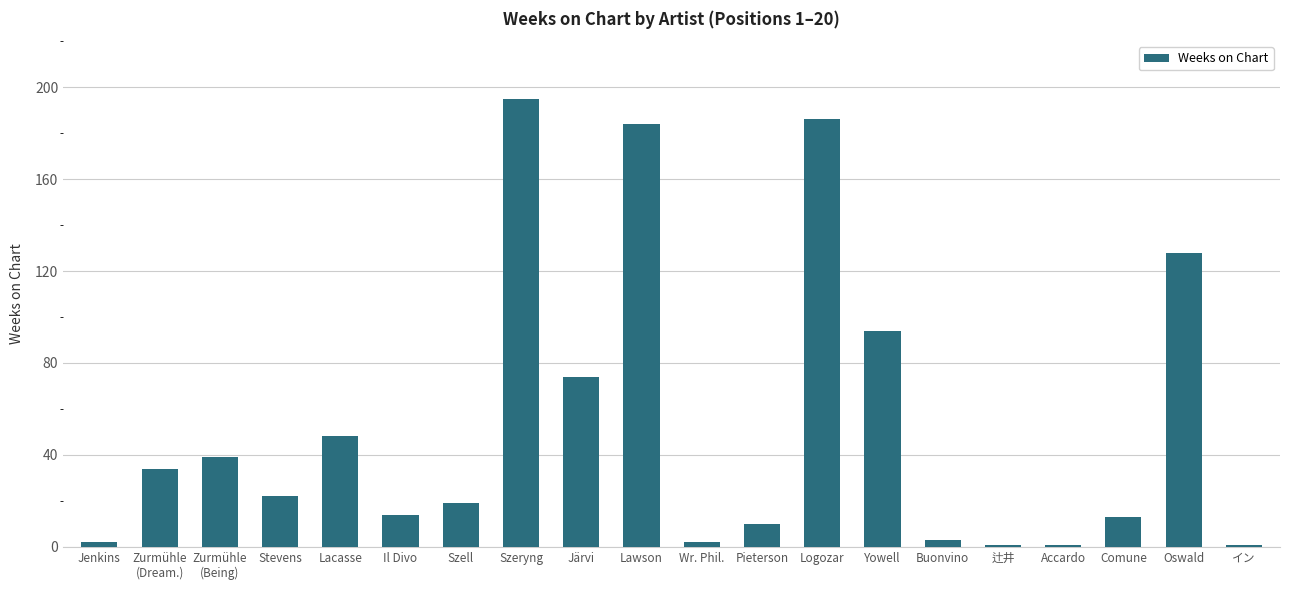

Reading right to left, what are all the values shown in this chart?

1	128	13	1	1	3	94	186	10	2	184	74	195	19	14	48	22	39	34	2